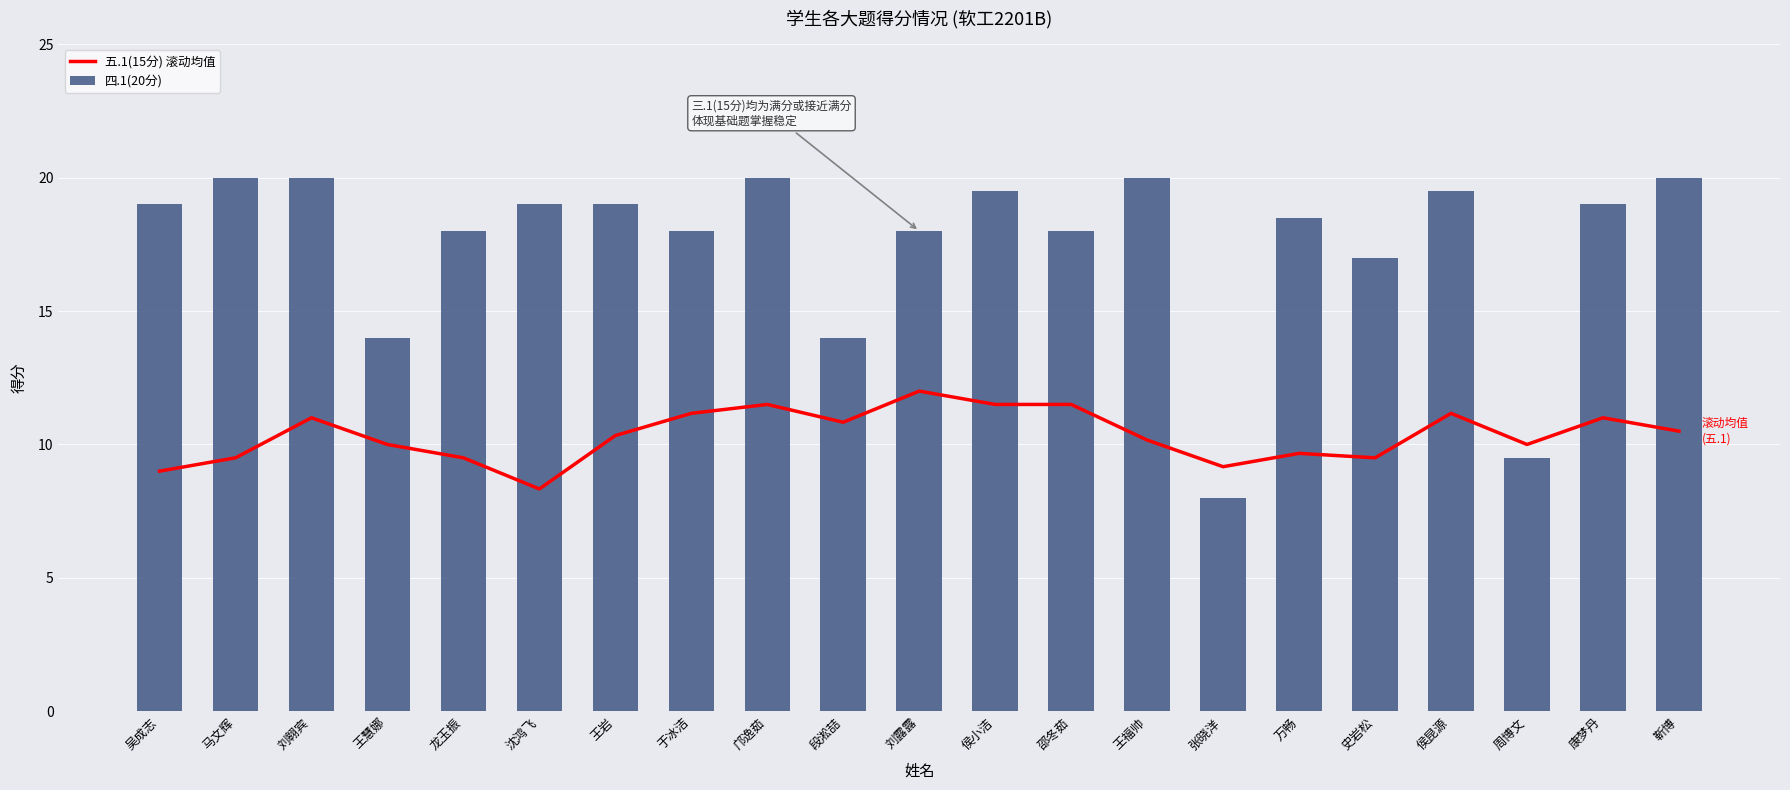

What are all the series names shown in the legend?

五.1(15分) 滚动均值, 四.1(20分)